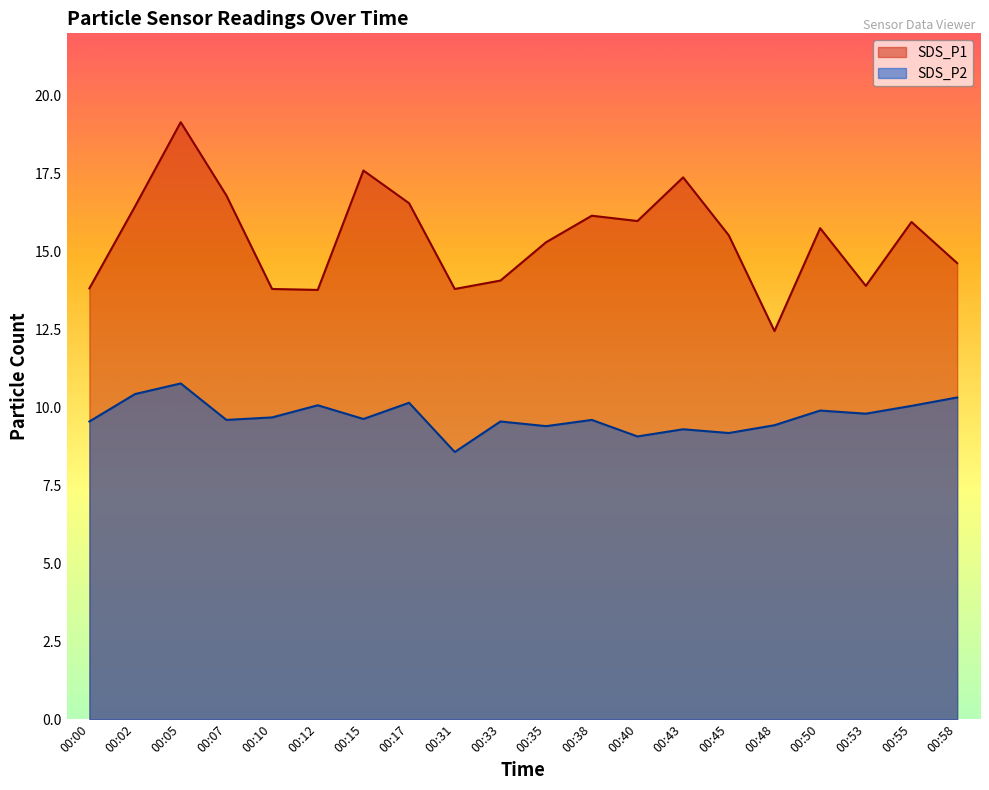

The SDS_P2 series shows 10.1 at 00:12. True or false?

True